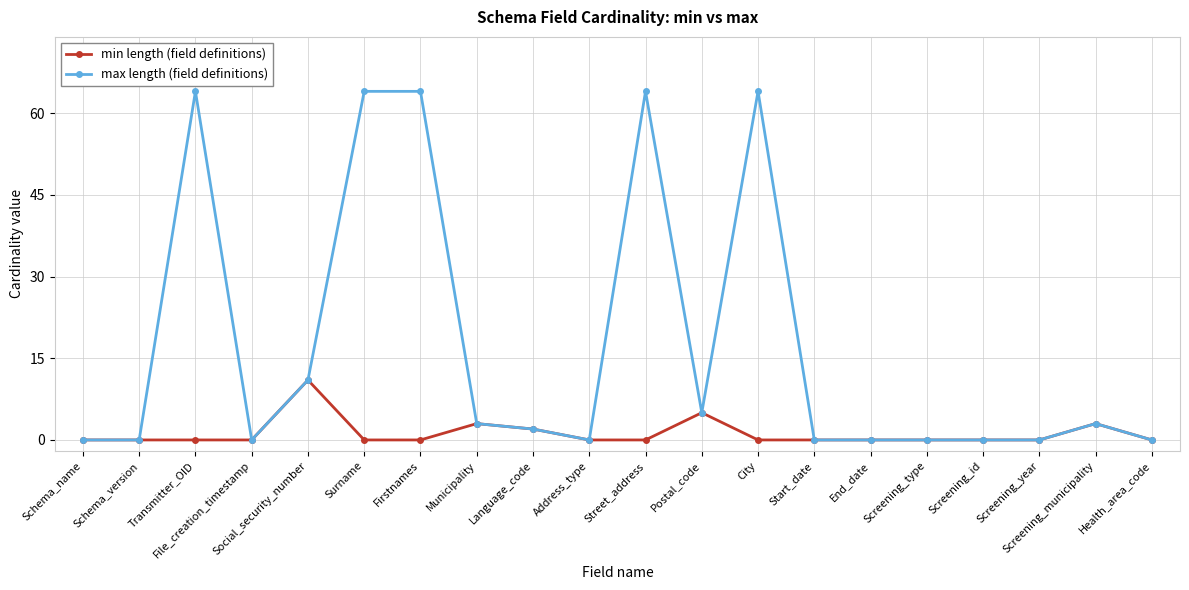

Is it true that min length (field definitions) equals 2 at Language_code?

True